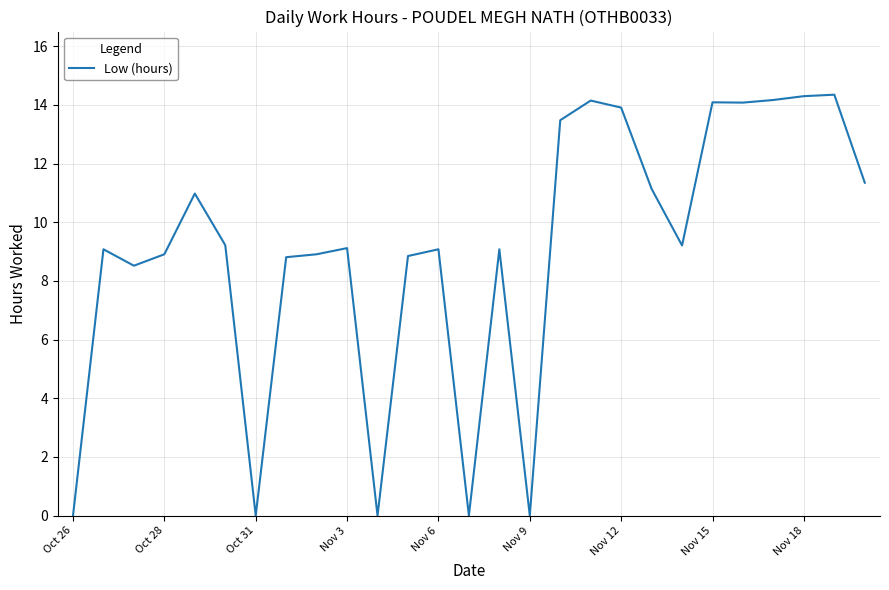

The chart shows a value of 9.1 at Nov 3. True or false?

True